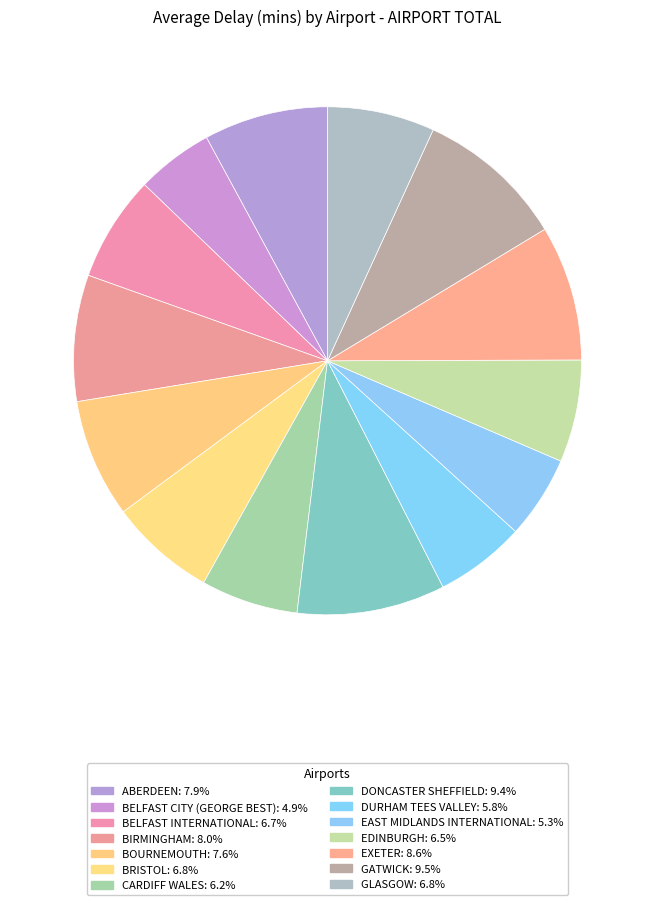

Combined, do BELFAST INTERNATIONAL and BRISTOL account for over 50%?

No